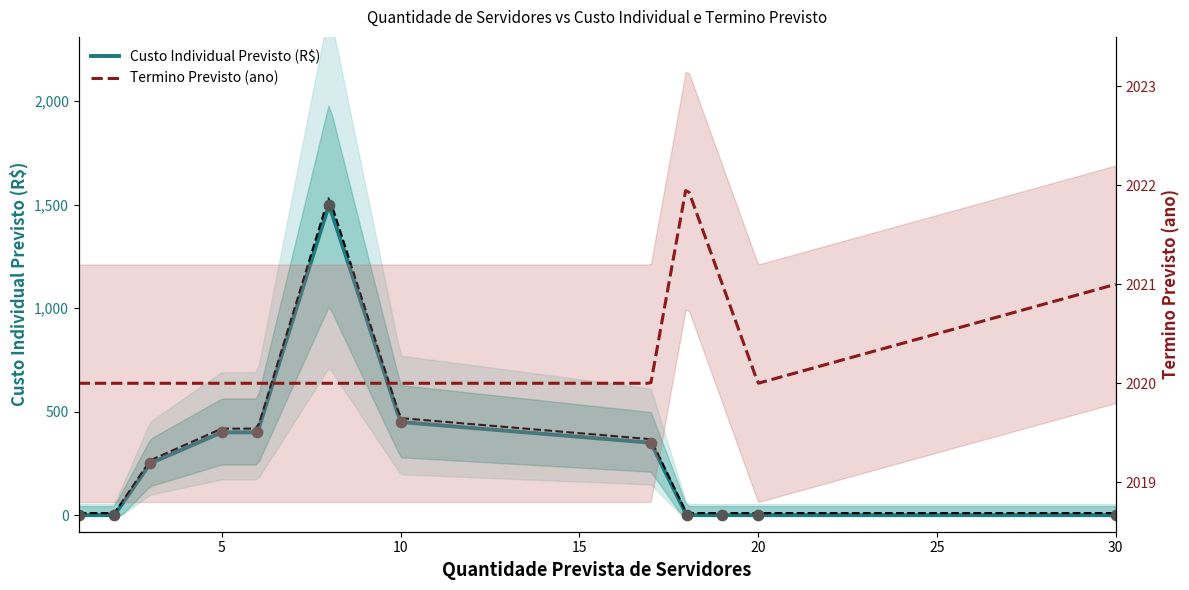

Between 5 and 1, which is larger?

5